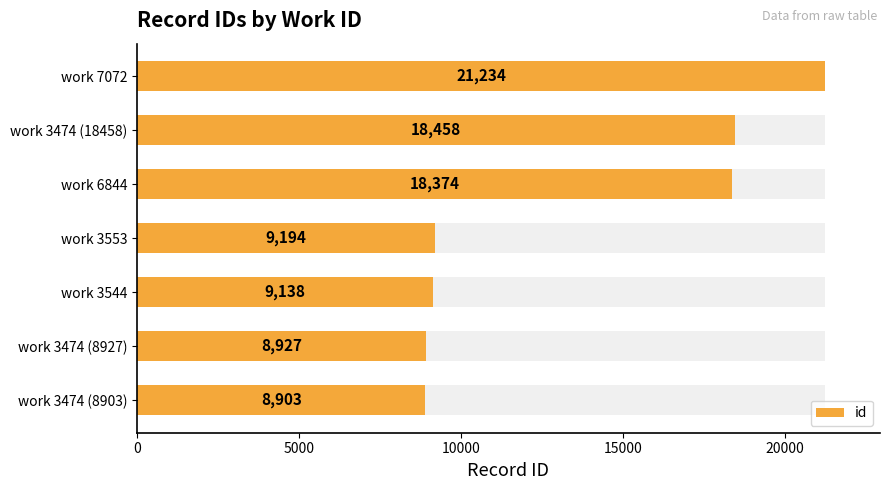

What is the difference between the second highest and minimum values?

9555